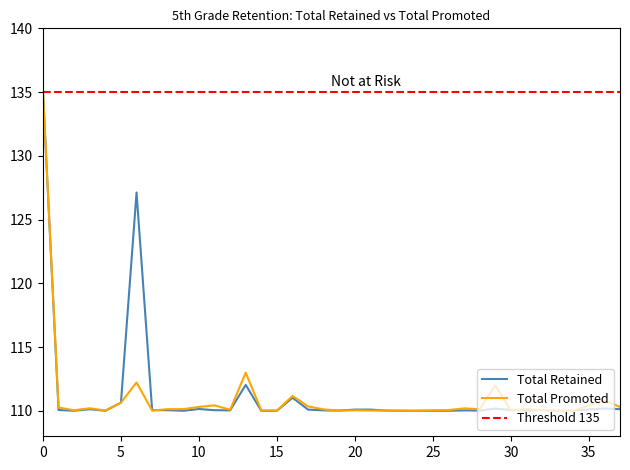

True or false: Total Promoted and Total Retained cross at least once.

True